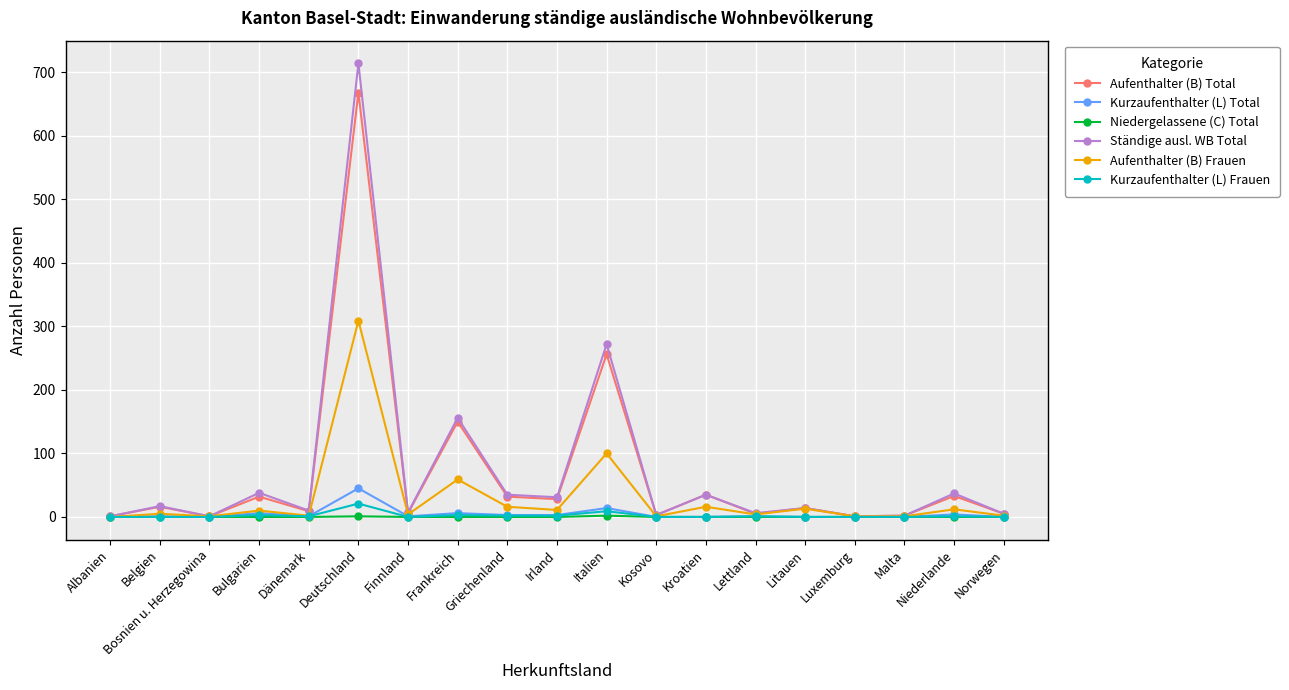

What is the label of the 16th point from the right?

Bulgarien